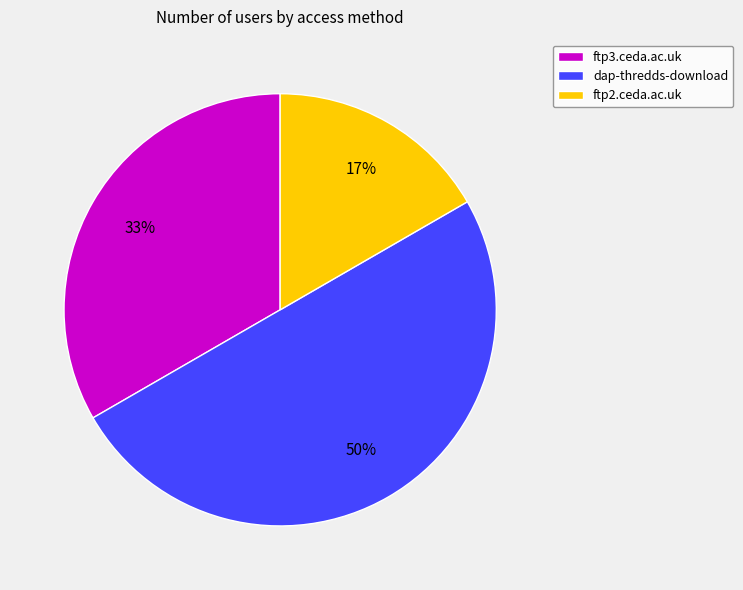

Combined, do ftp2.ceda.ac.uk and dap-thredds-download account for over 50%?

Yes